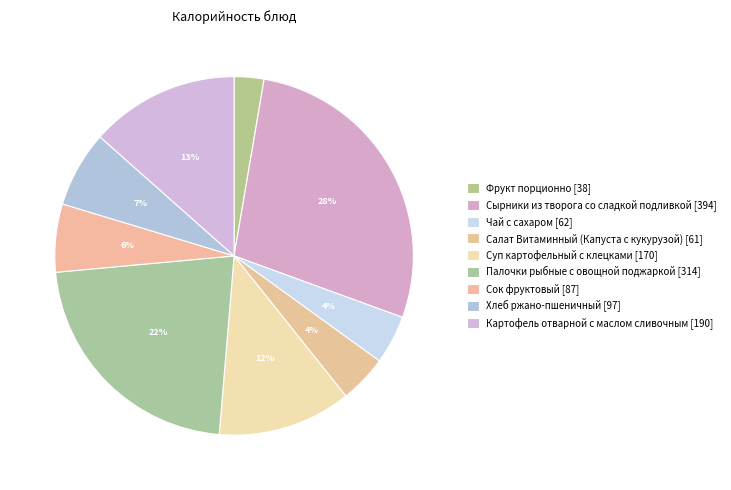

How many slices are in this pie chart?

9